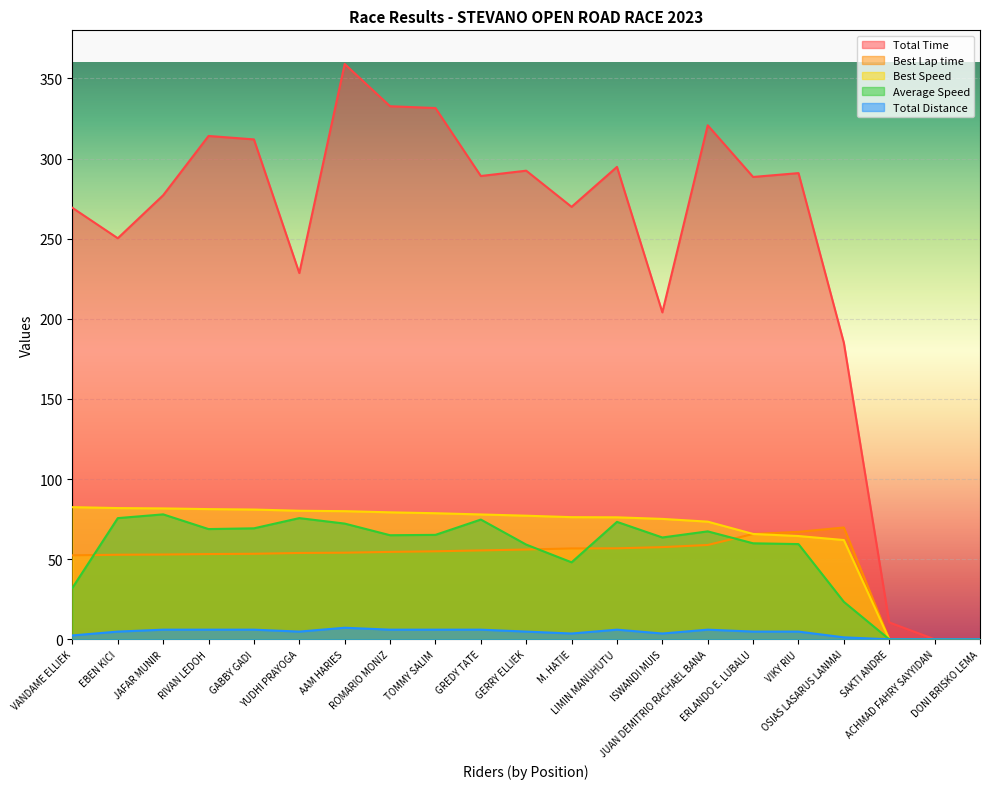

What position from the right is DONI BRISKO LEMA?

1